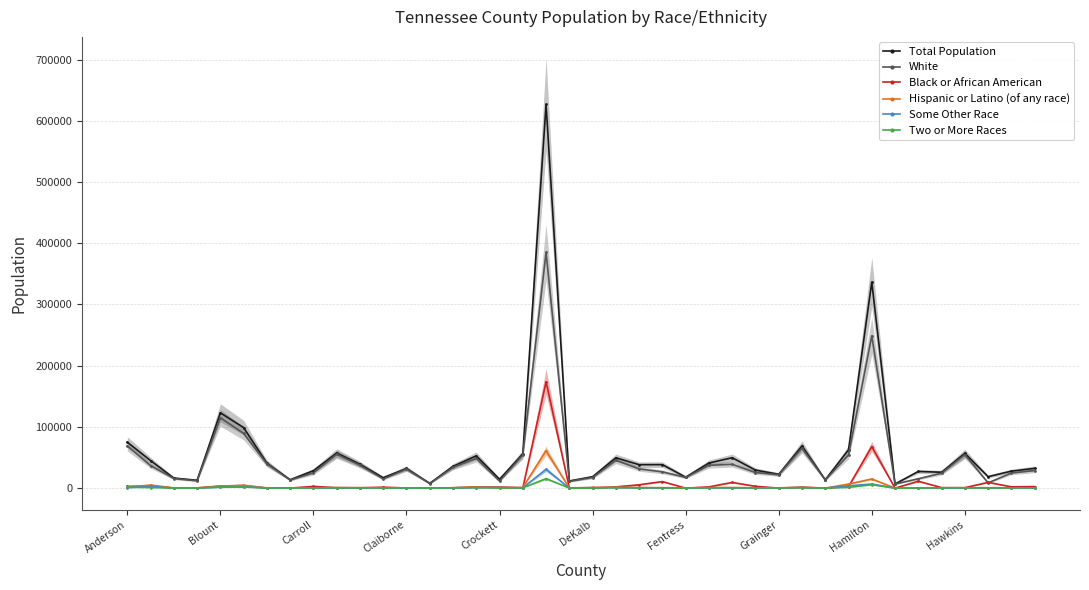

True or false: Total Population has a value of 100404 at Hawkins.

False